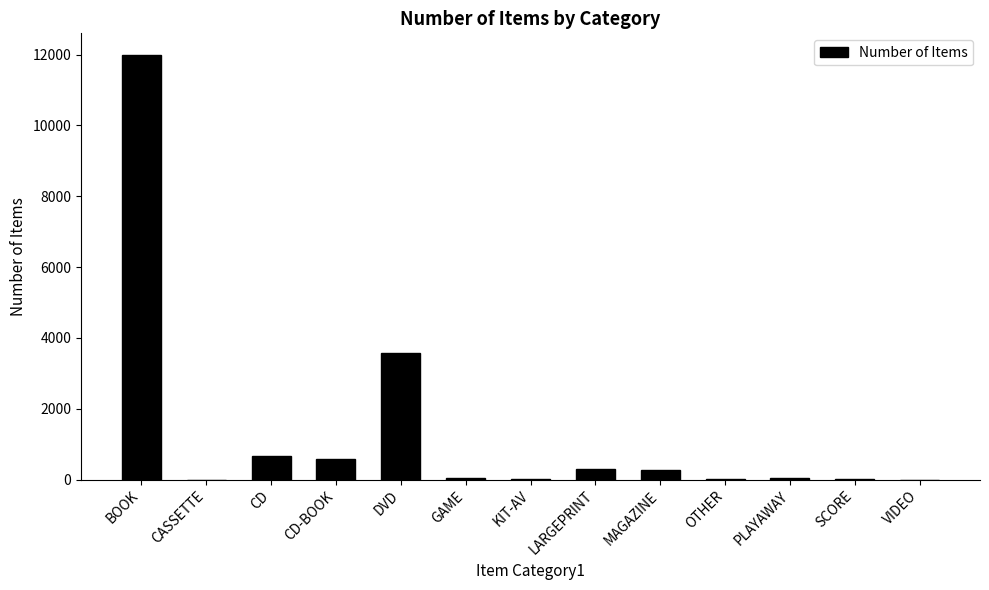

The value at VIDEO is 1. True or false?

True